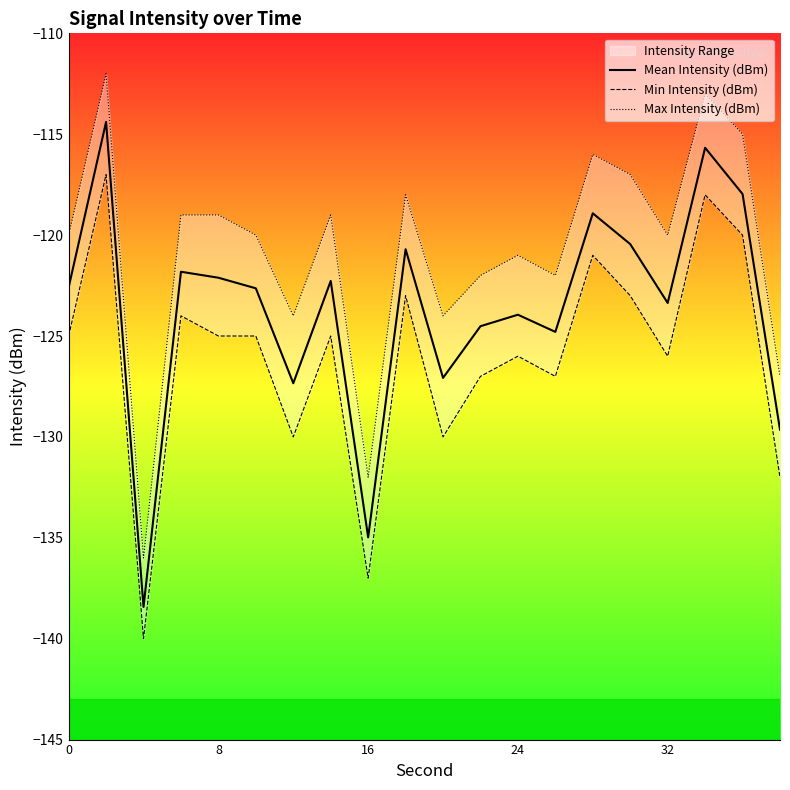

The Mean Intensity (dBm) series shows -204.4 at 8. True or false?

False